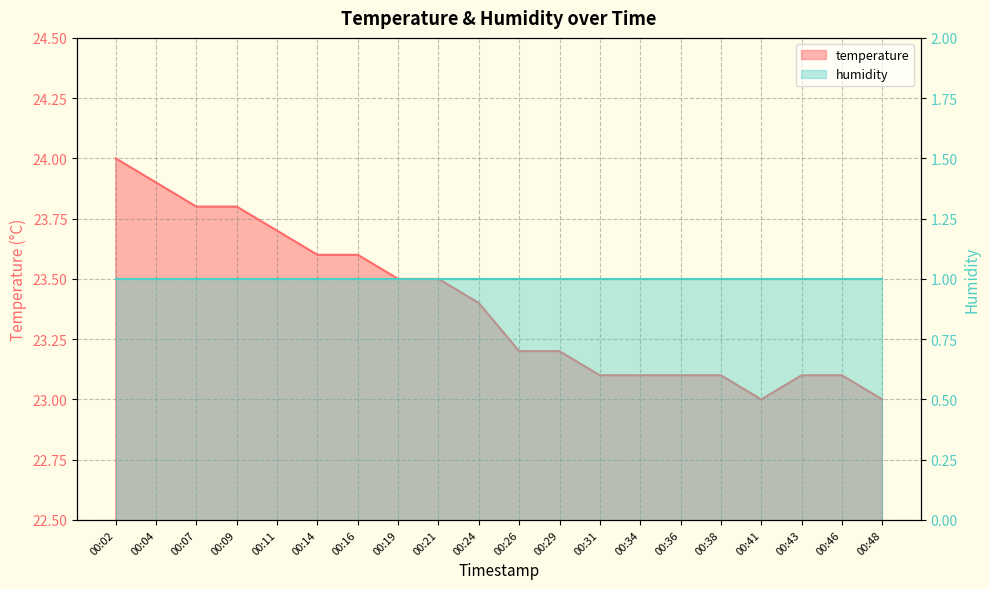

Reading right to left, what are all the values shown in this chart?

23.0	23.1	23.1	23.0	23.1	23.1	23.1	23.1	23.2	23.2	23.4	23.5	23.5	23.6	23.6	23.7	23.8	23.8	23.9	24.0